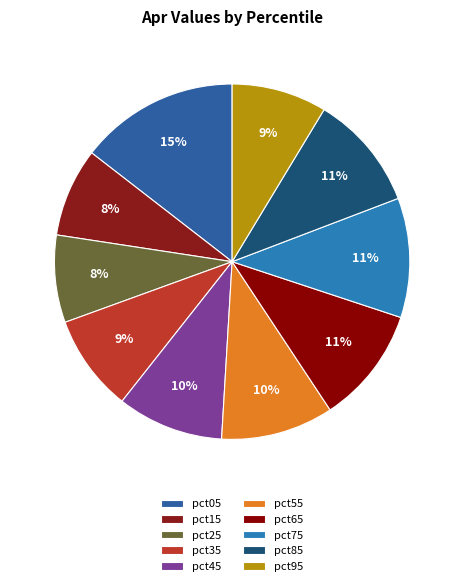

Which slice is the smallest?

pct25